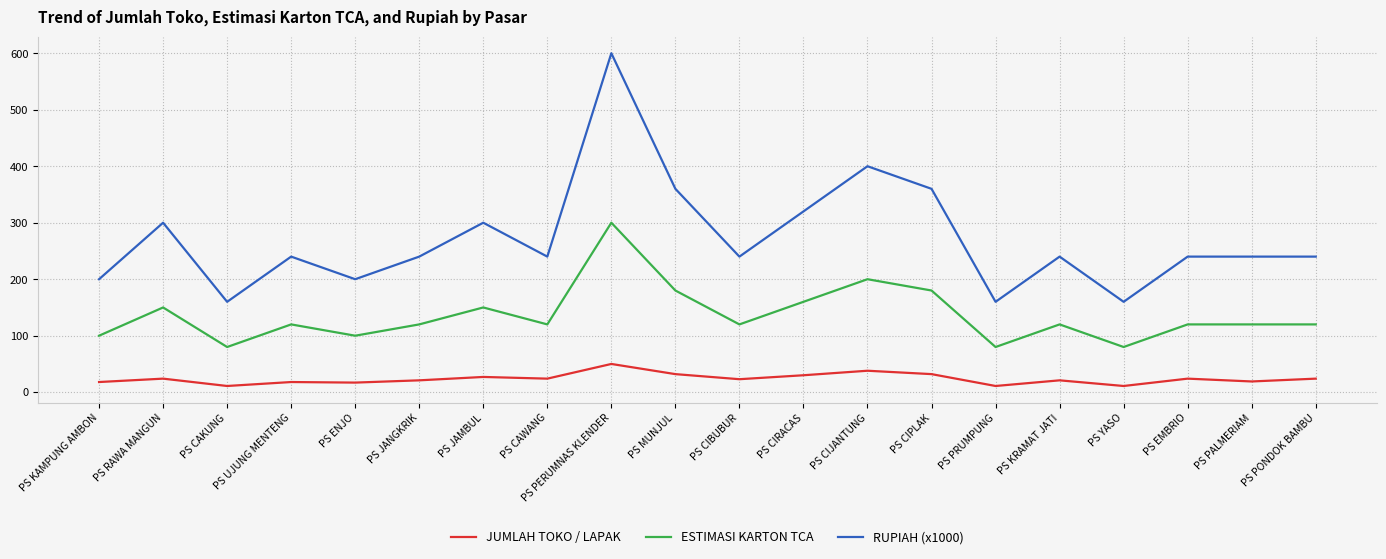

Which series has the largest total across all categories?

RUPIAH (x1000)